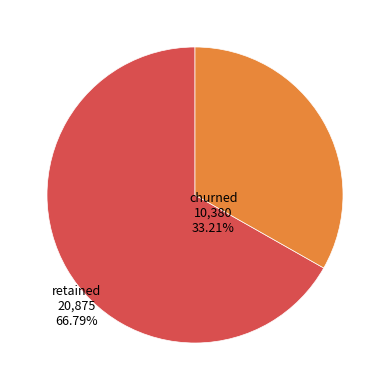

Does any single category account for the majority?

Yes